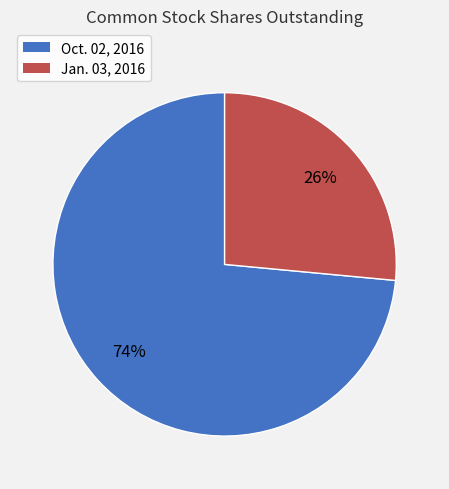

Is there any slice that represents more than half of the pie?

Yes